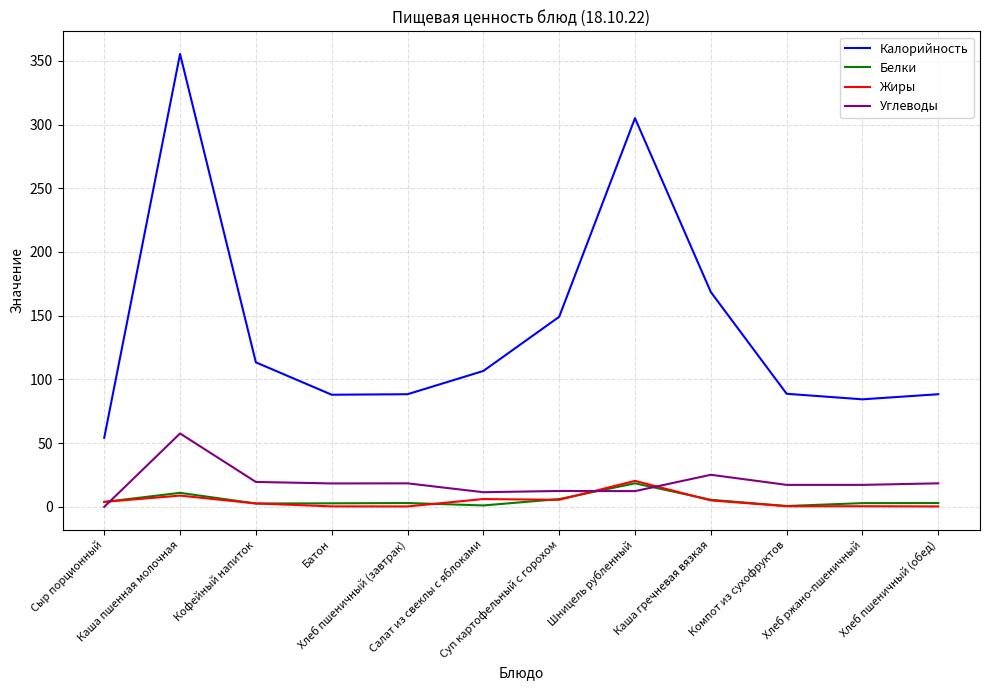

What is the sum of all Жиры values?

54.9